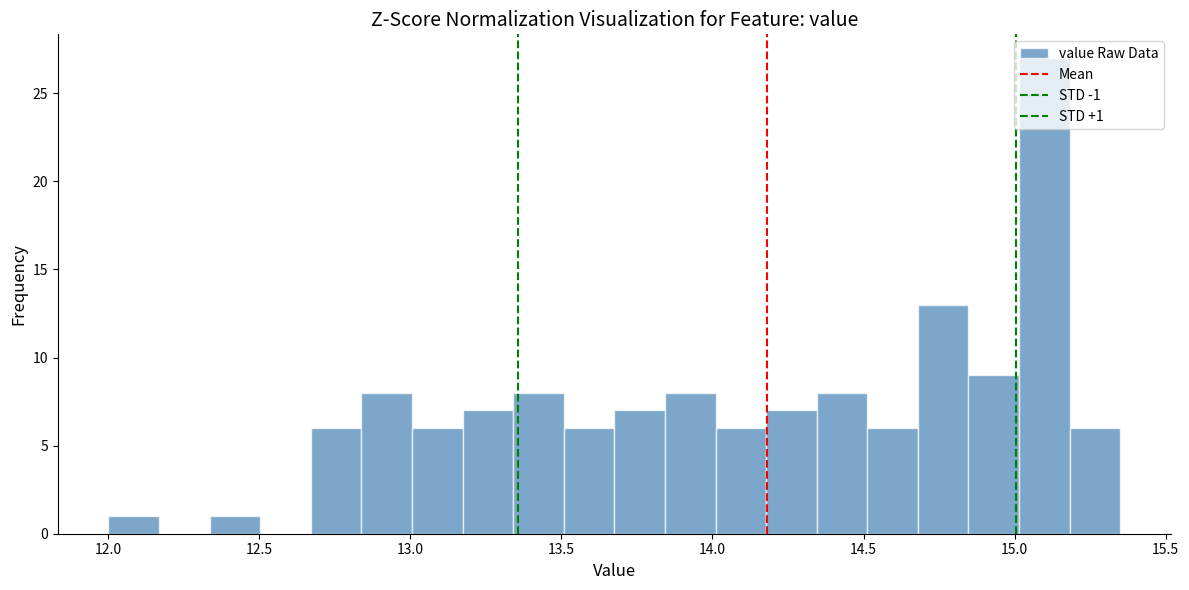

Around what value on the x-axis is the tallest bar? Give the approximate position of its centre, as read against the axis.

15.10